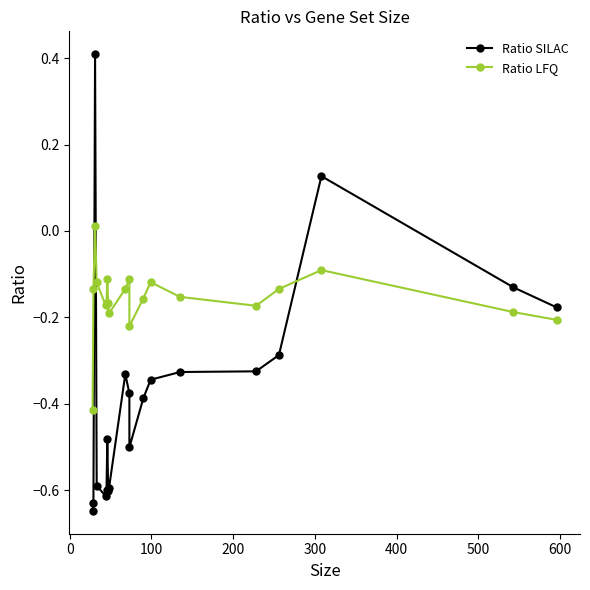

Reading left to right, extract all data points from this chart.

Ratio SILAC: -0.6	-0.6	0.4	-0.6	-0.6	-0.6	-0.5	-0.6	-0.6	-0.3	-0.4	-0.5	-0.4	-0.3	-0.3	-0.3	-0.3	0.1	-0.1	-0.2
Ratio LFQ: -0.4	-0.1	0.0	-0.1	-0.2	-0.2	-0.1	-0.2	-0.2	-0.1	-0.1	-0.2	-0.2	-0.1	-0.2	-0.2	-0.1	-0.1	-0.2	-0.2